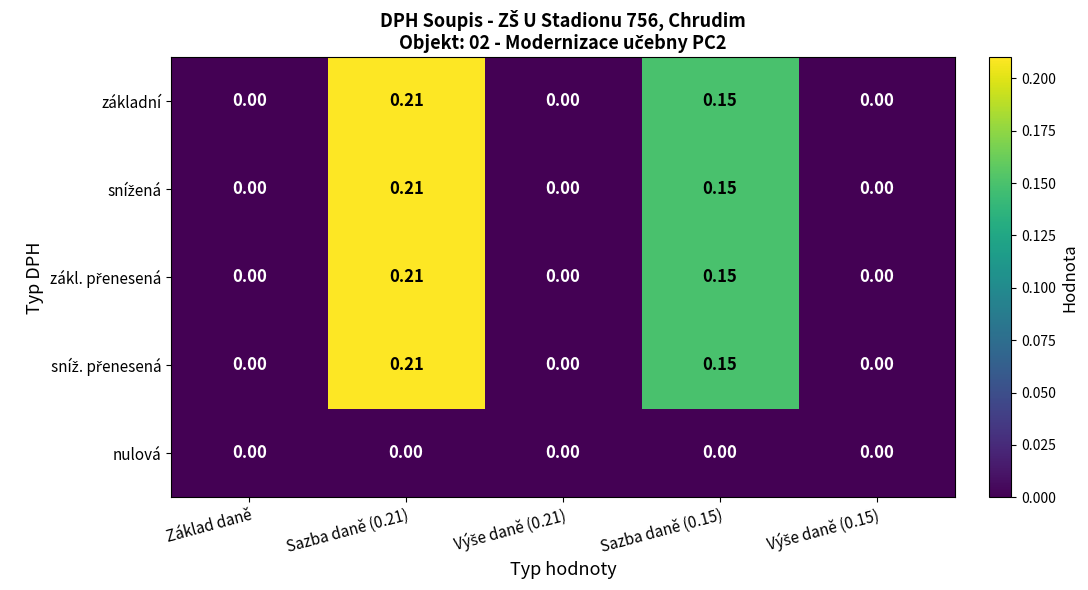

How many positive values does the základní series have?

2